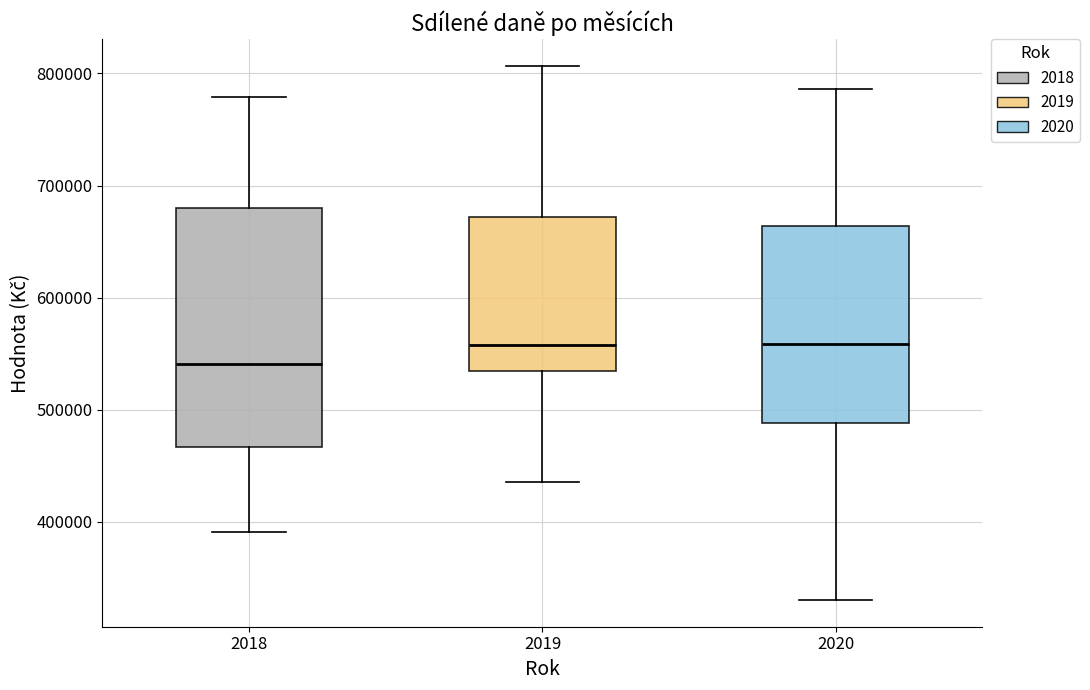

Where does the lower whisker of the box at x = 2020 end on the y-axis? The values are not printed on the chart, so give them approximately, as read against the axis.

330000